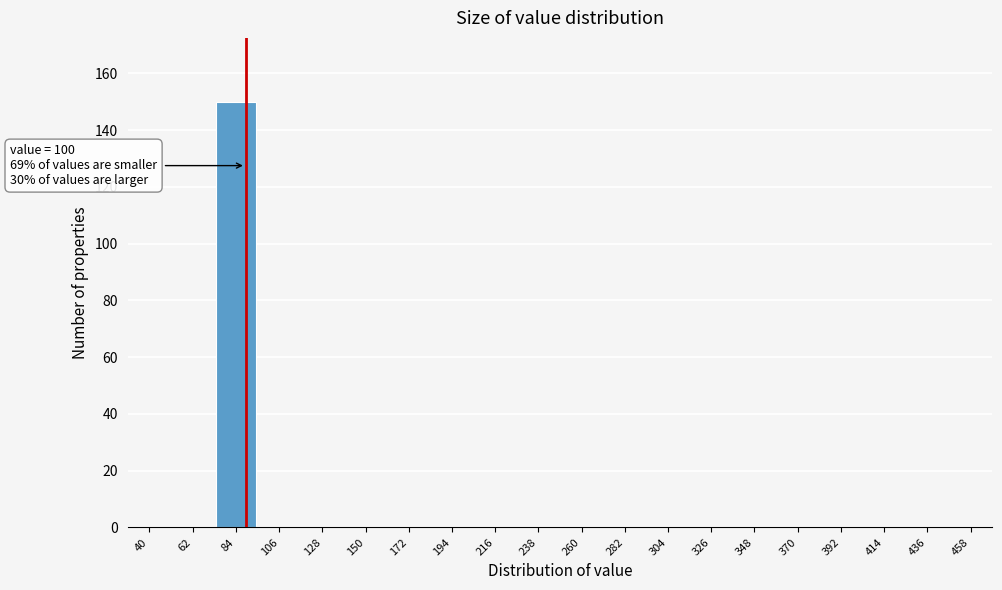

Reading left to right, transcribe all the data shown in this chart.

40=0	62=0	84=150	106=0	128=0	150=0	172=0	194=0	216=0	238=0	260=0	282=0	304=0	326=0	348=0	370=0	392=0	414=0	436=0	458=0